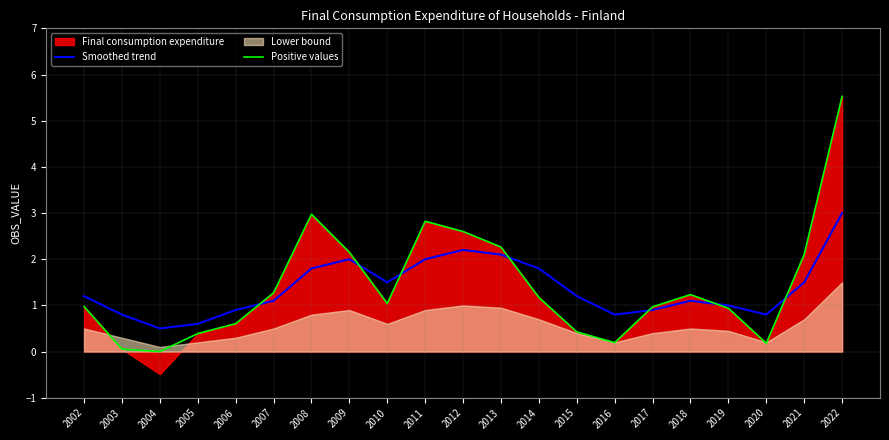

Where is the first local maximum for Smoothed trend?

2009